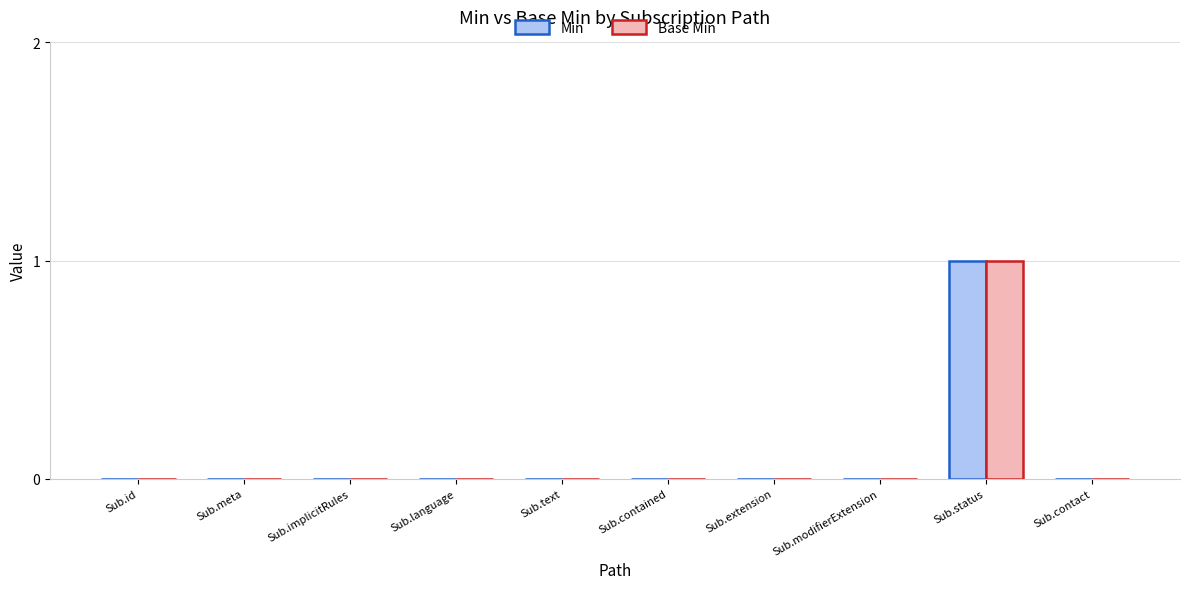

At which category is the sum across all series the highest?

Sub.status